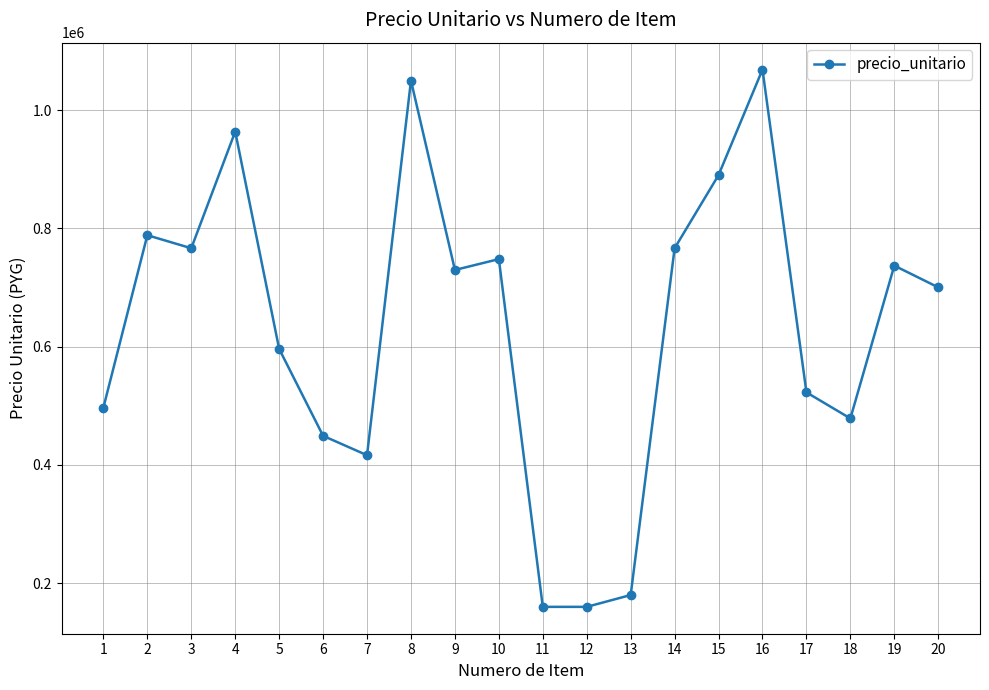

Is it true that the value at 15 is 1243413?

False